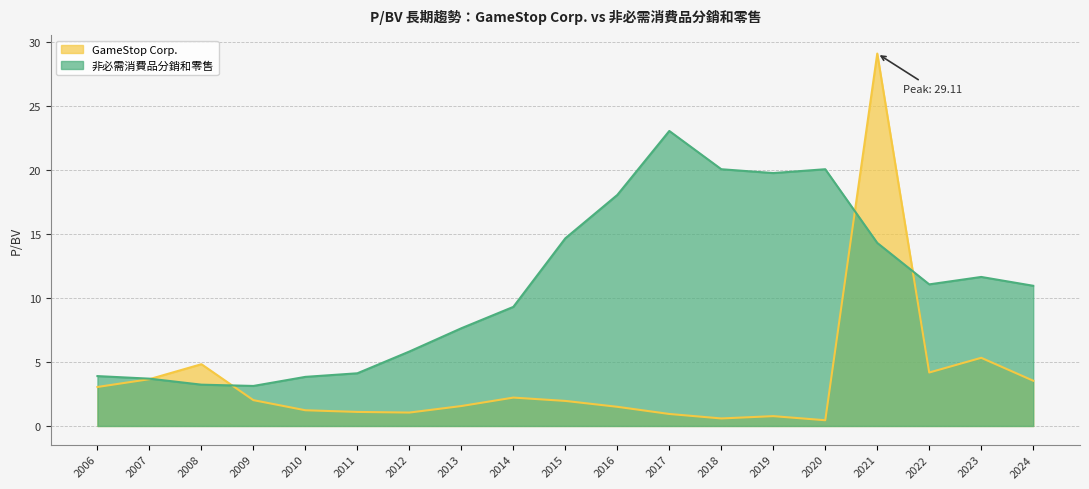

Rank the series by their maximum value, from highest to lowest.

GameStop Corp., 非必需消費品分銷和零售